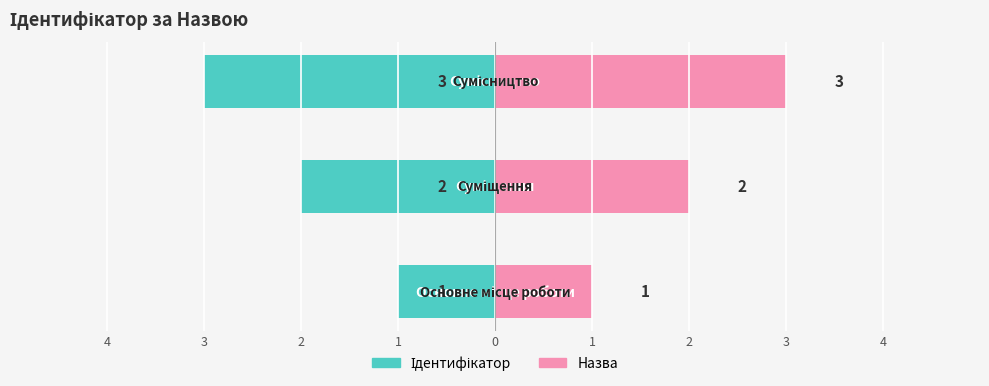

What is the value of the Ідентифікатор bar at the 2nd from the left?

-2